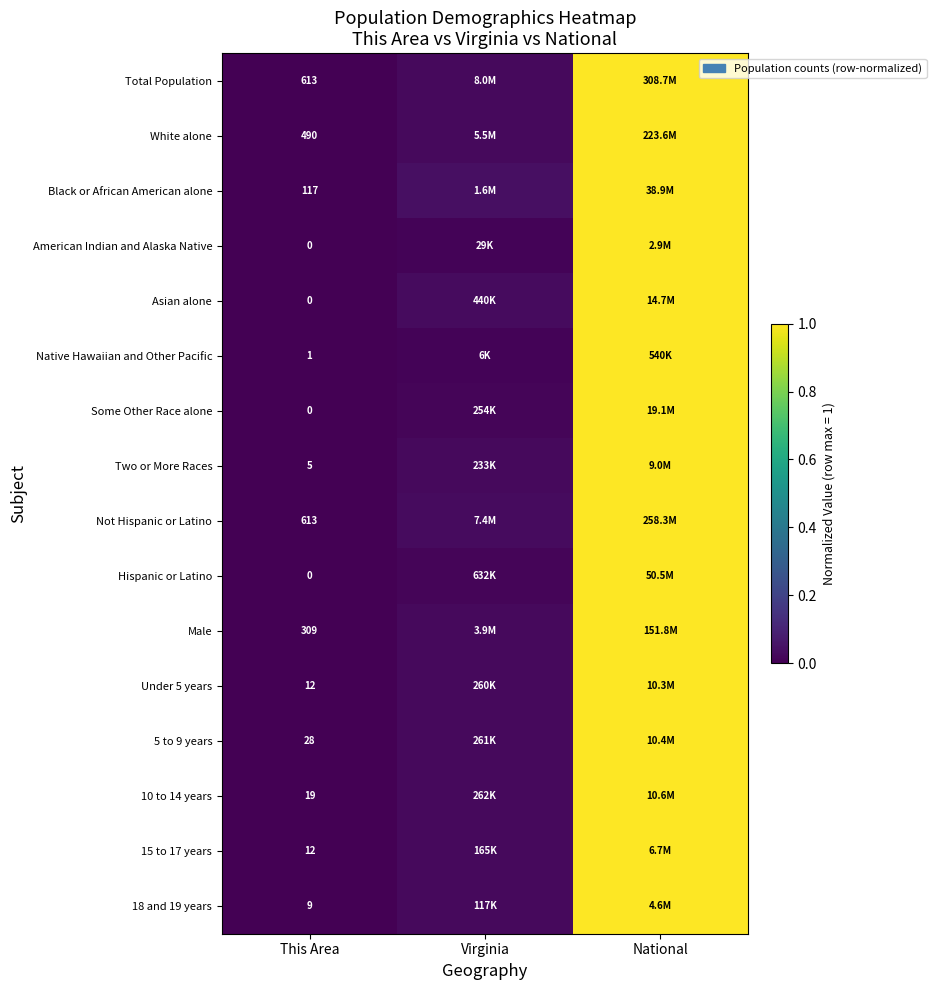

What is the difference between the maximum and minimum values in the American Indian and Alaska Native series?

1.0